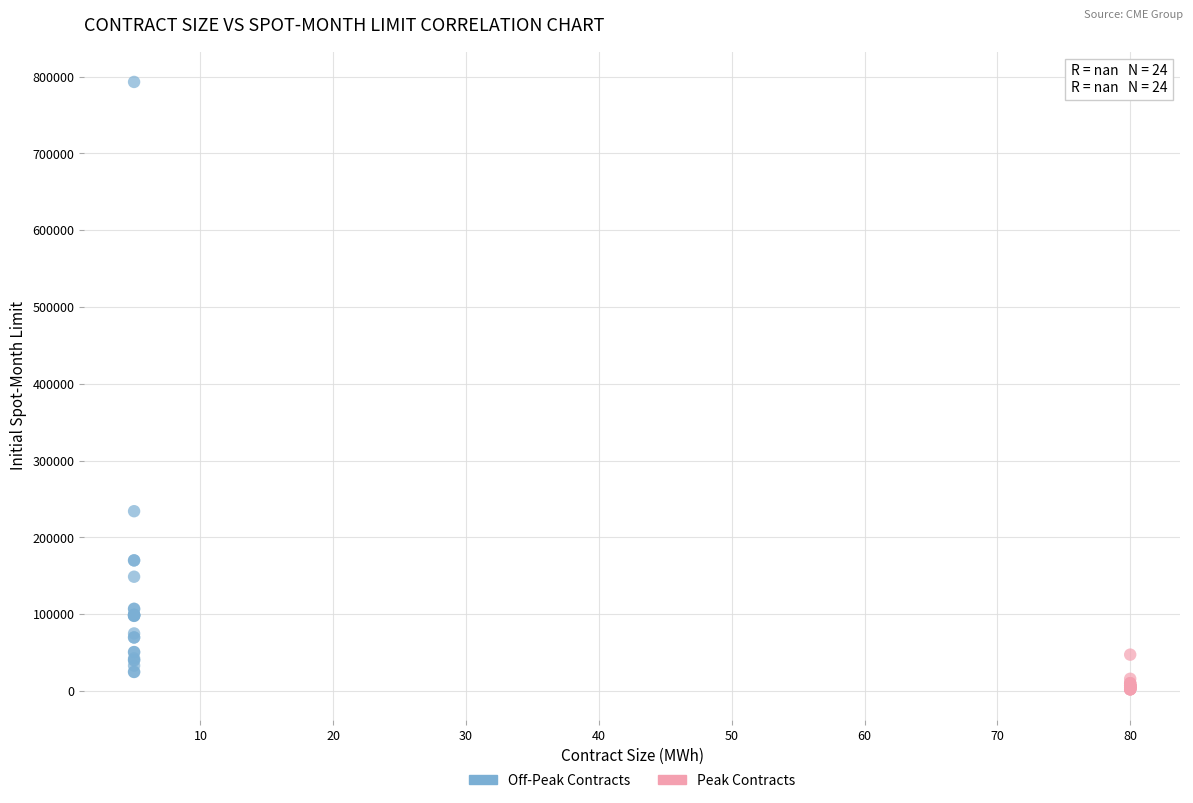

Which series has the largest Y range (max minus min)?

Off-Peak Contracts